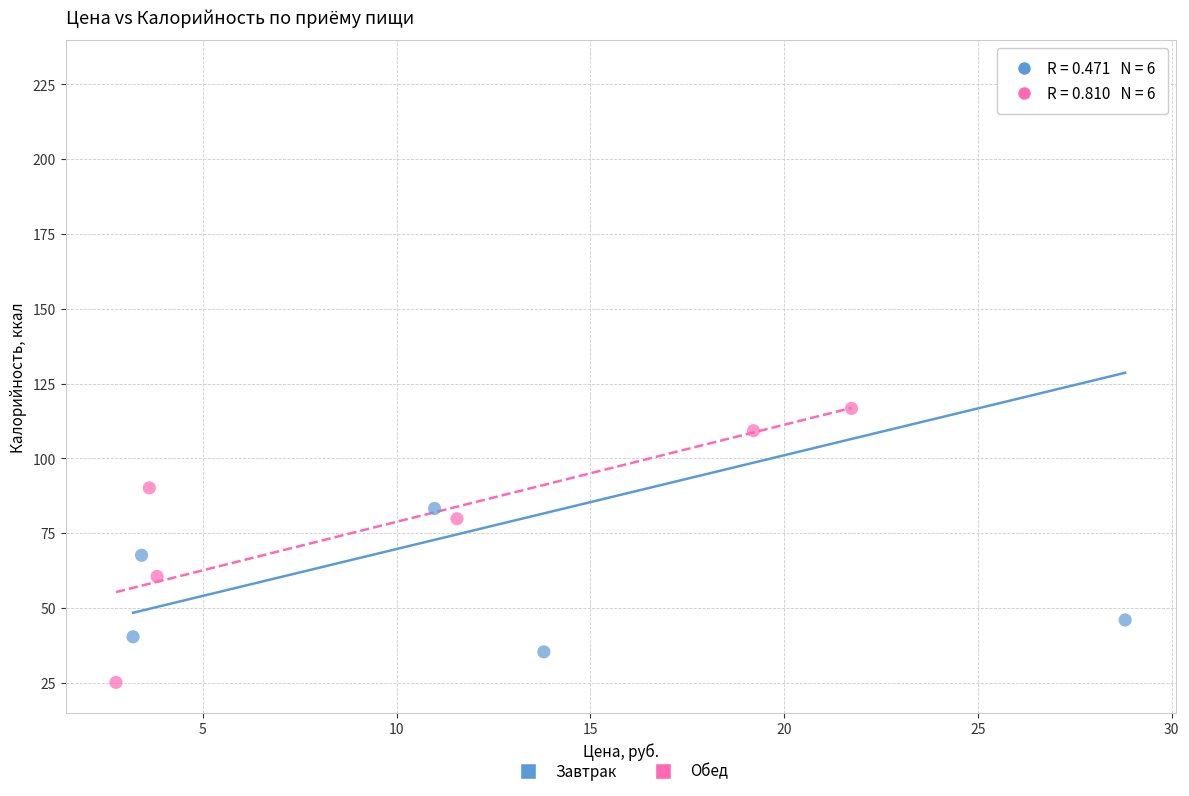

Which series has the largest Y range (max minus min)?

Завтрак